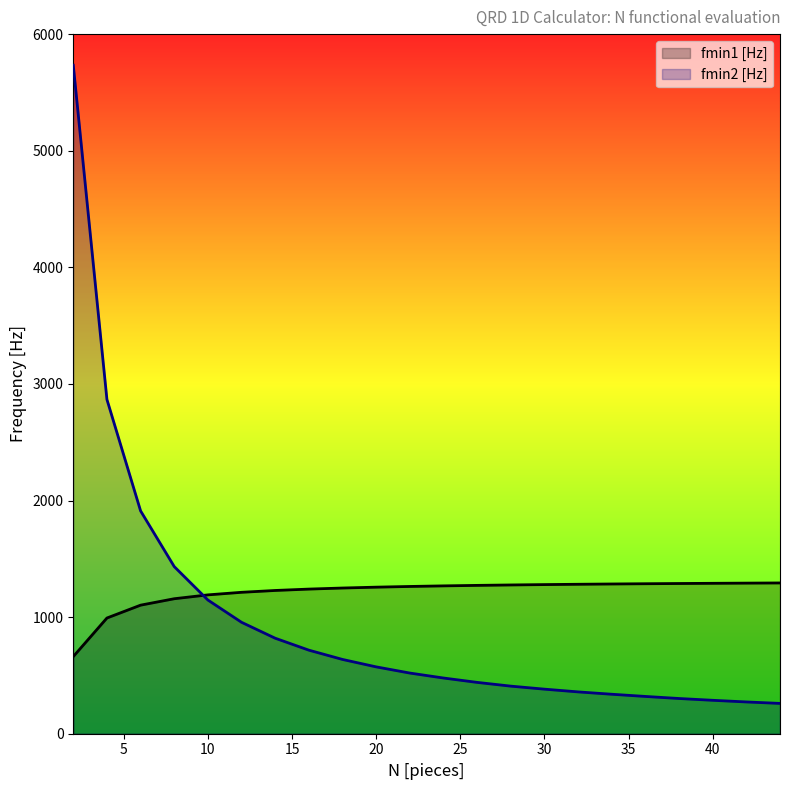

Is it true that fmin2 [Hz] equals 1332.7 at 12?

False